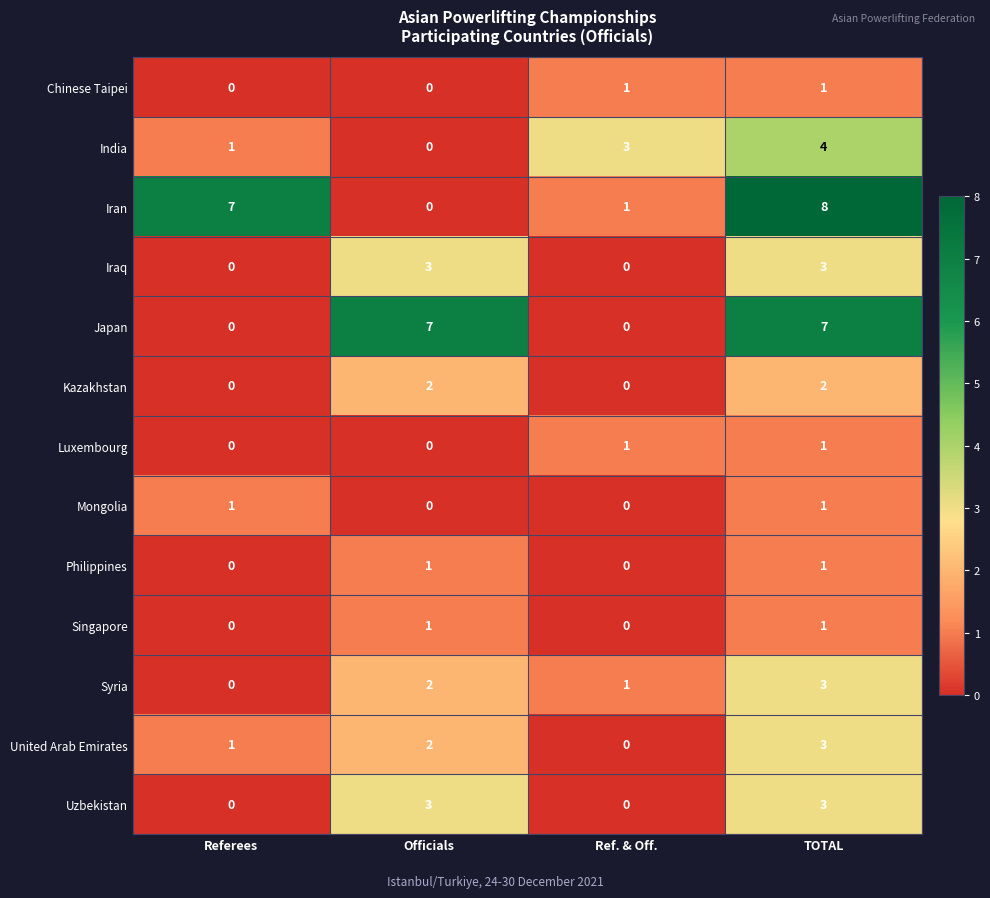

What value does the Iran series have at TOTAL?

8